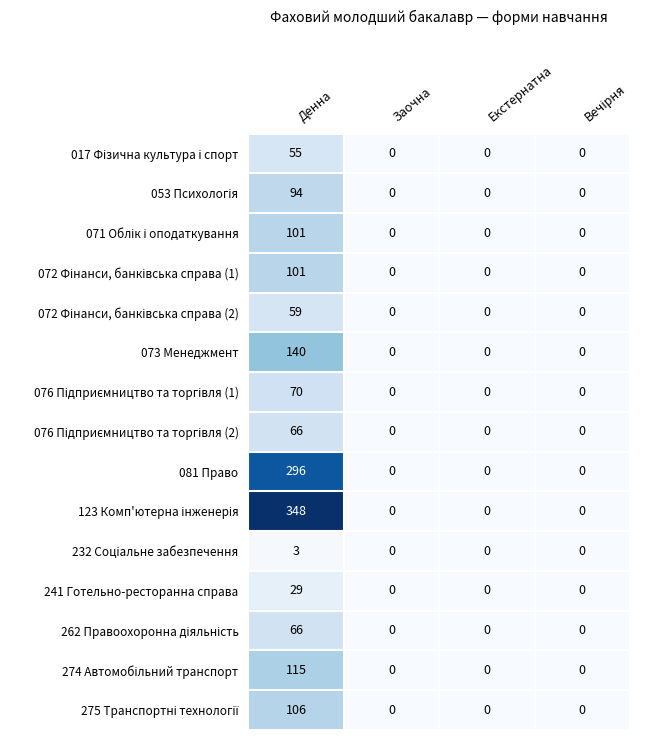

What is the maximum value shown in the chart?

348